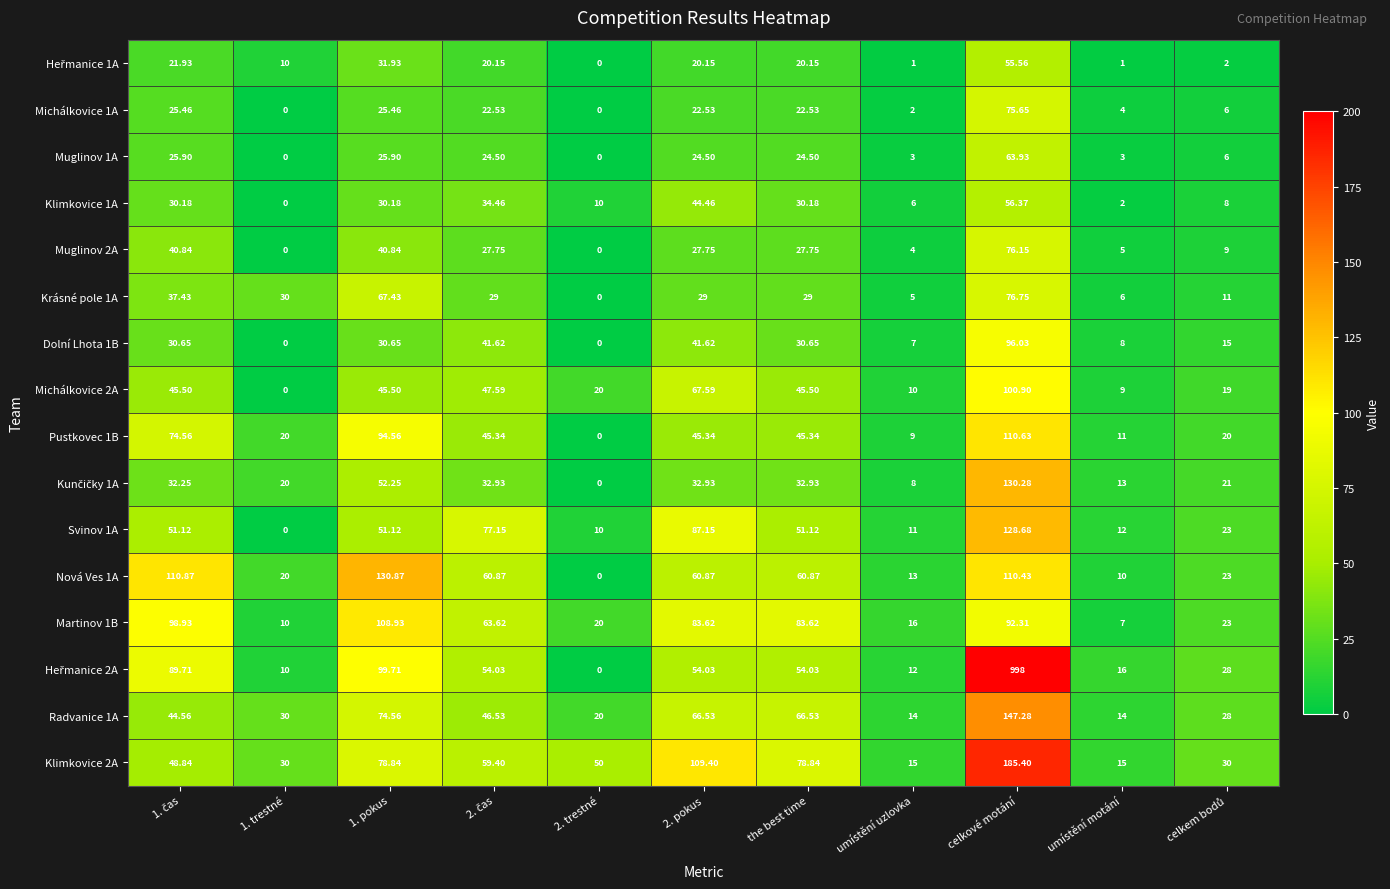

What is the greatest value displayed?

998.0